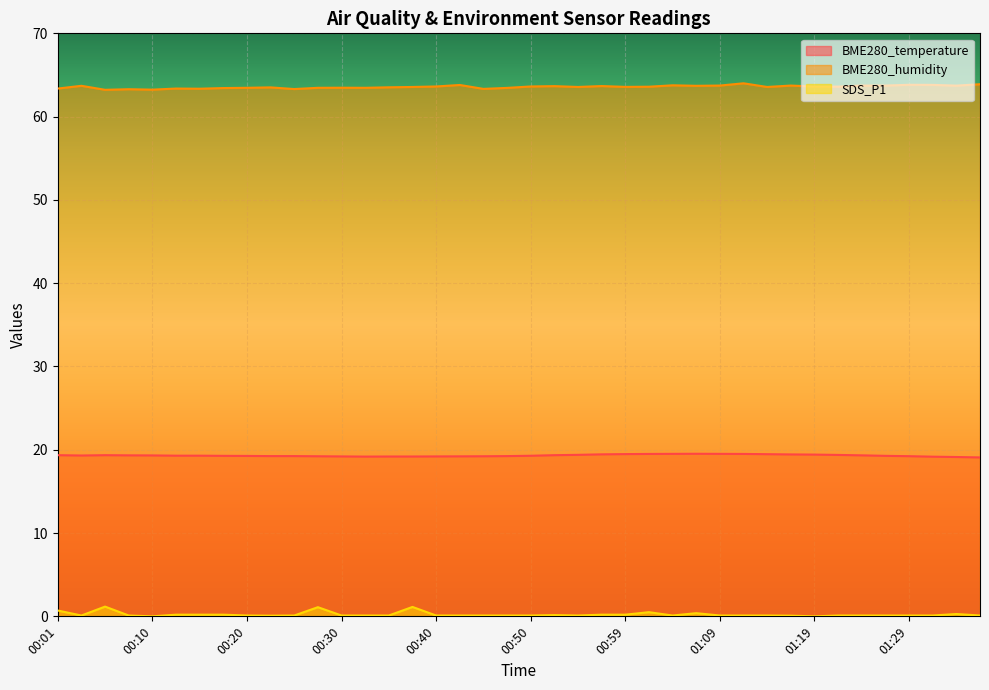

How many series are shown in this chart?

3